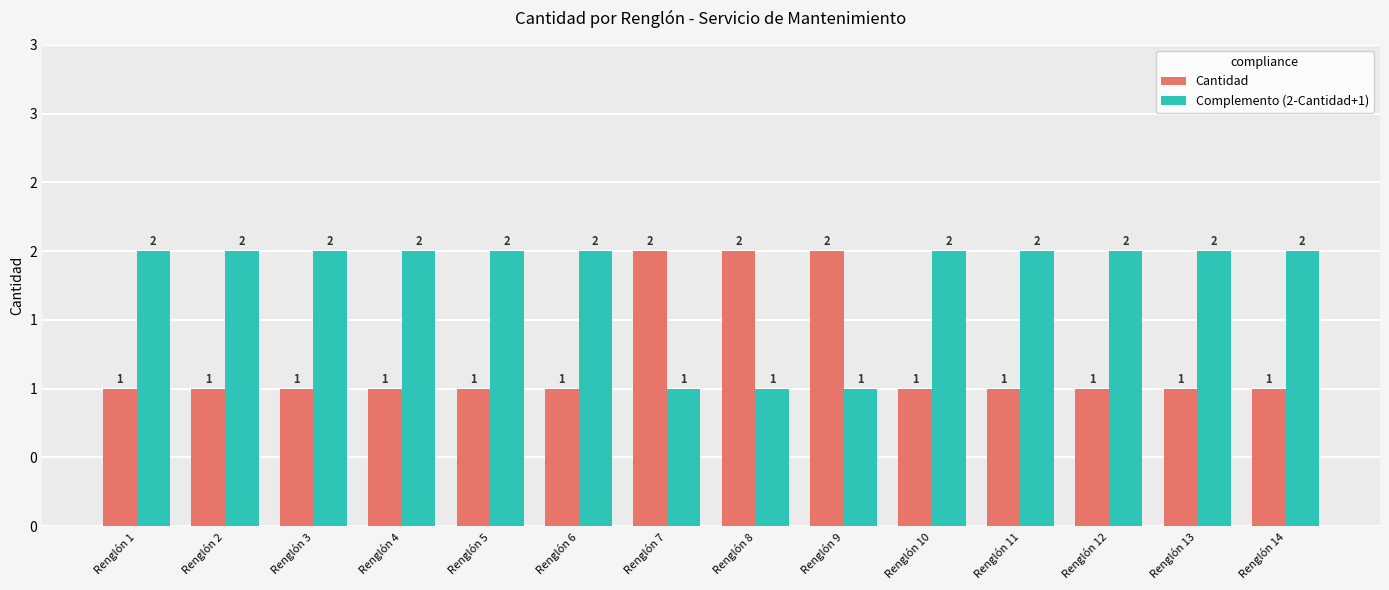

What is the sum of the Complemento (2-Cantidad+1) values at Renglón 14 and Renglón 12?

4